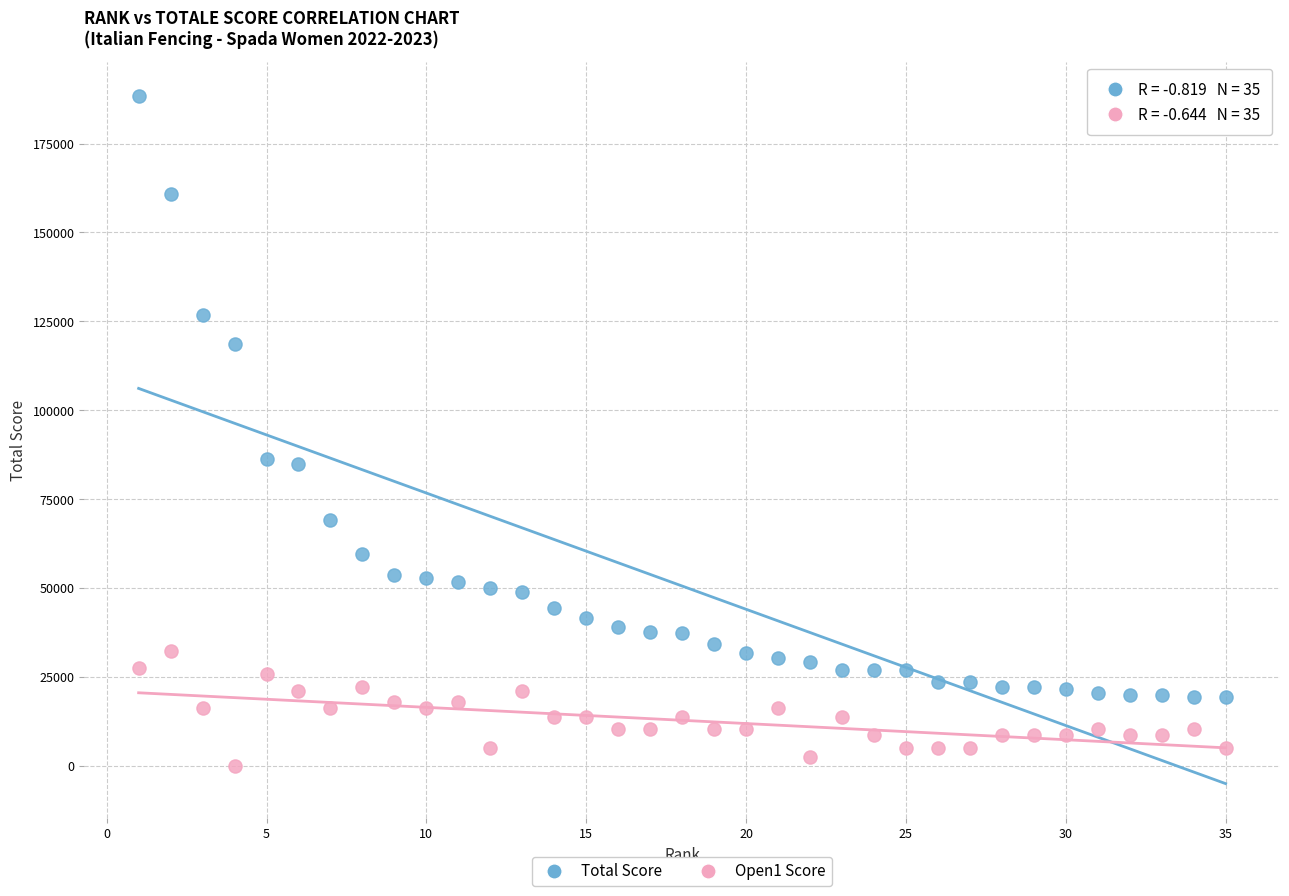

Across all data points, what is the range of X values (max minus min)?

34.0